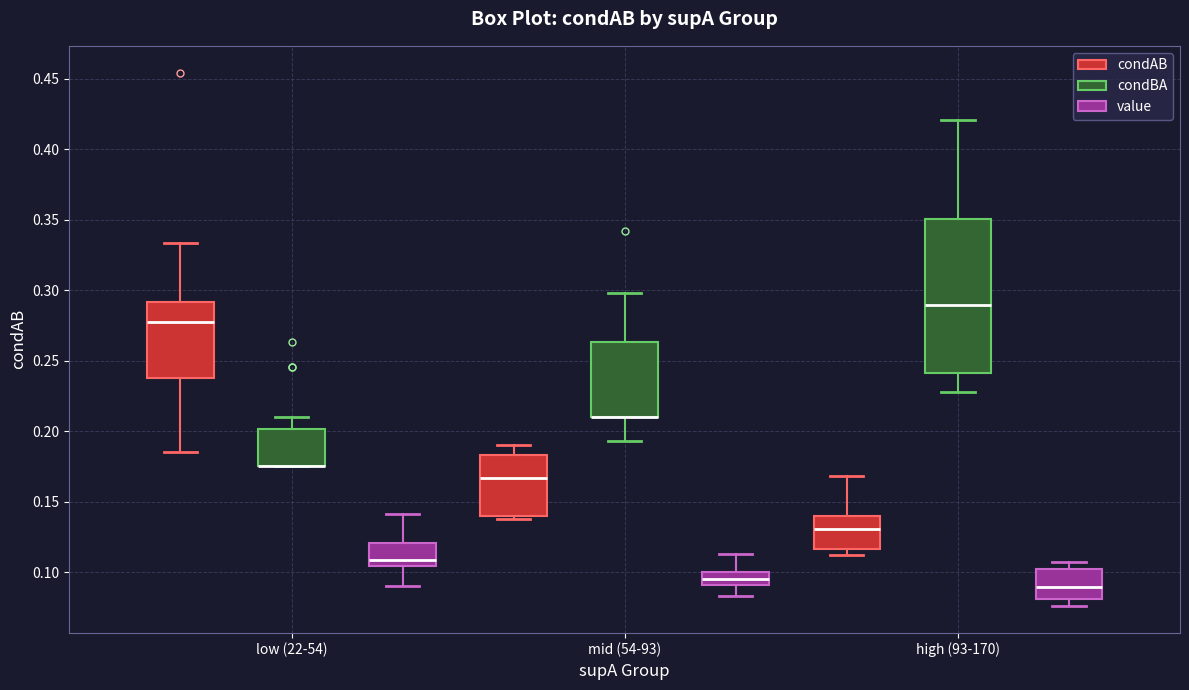

Where does the median line of the box for low (22-54) (value) sit on the y-axis? The values are not printed on the chart, so give them approximately, as read against the axis.

0.110